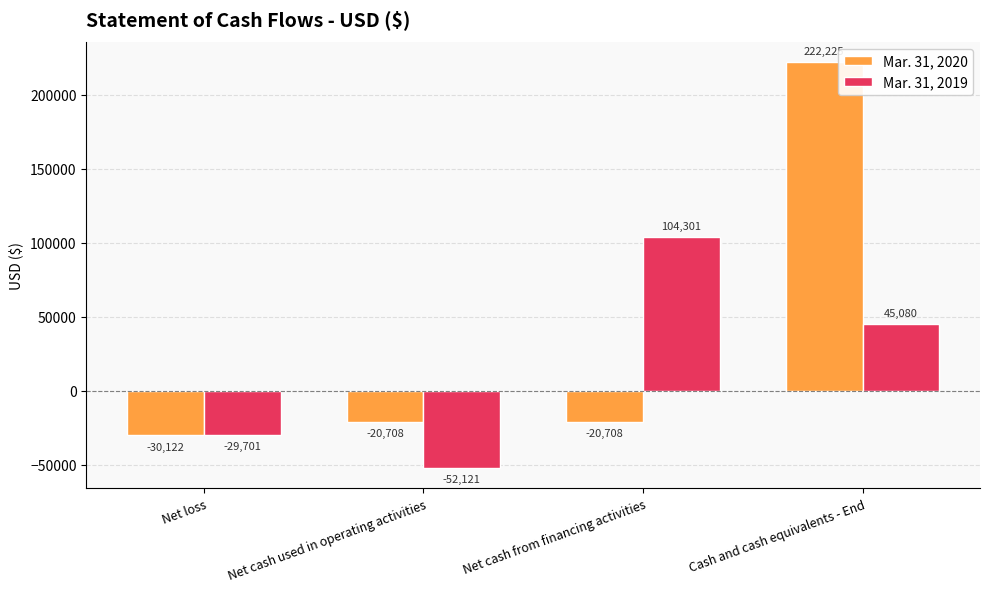

What is the difference between the highest and lowest values at Net cash from financing activities?

125009